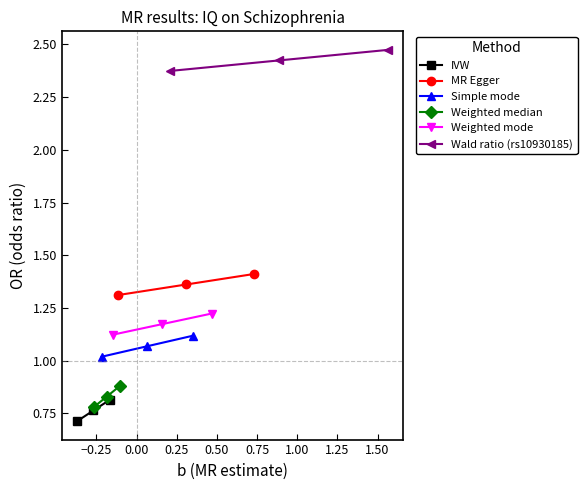

How many distinct data groups are displayed?

6